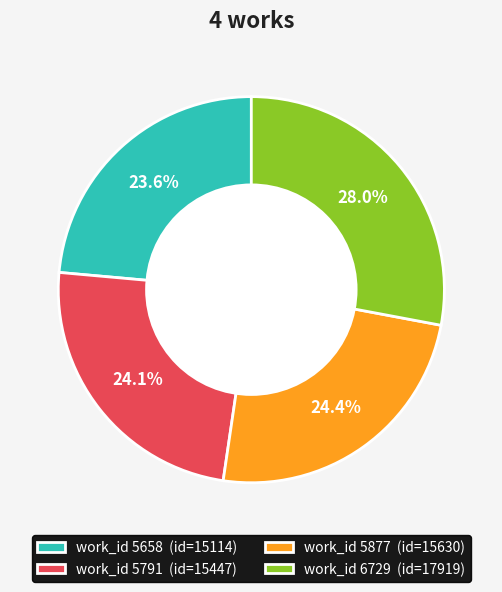

Is work_id 5658 (id=15114) the majority of the pie?

No